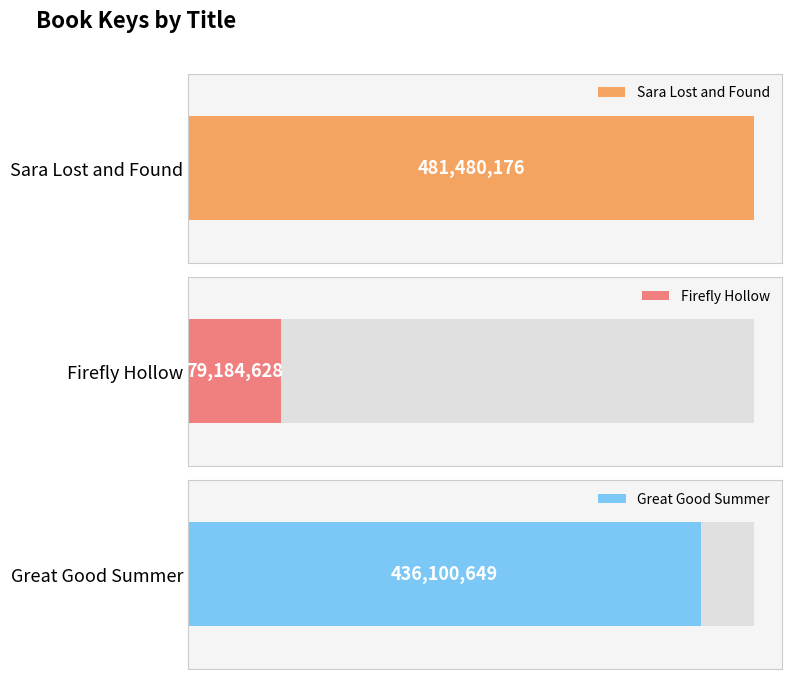

What is the change in value from Sara Lost and Found to Great Good Summer?

-45379527